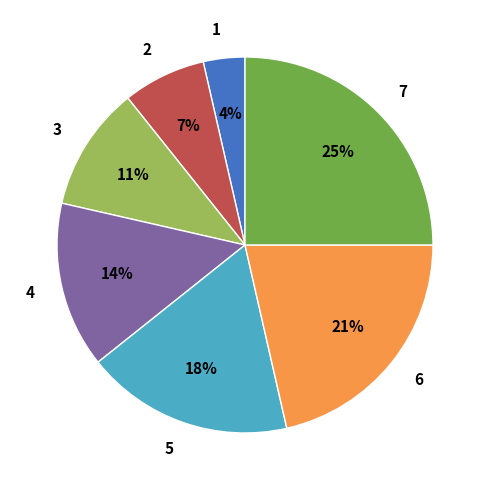

Count the number of slices in the pie.

7